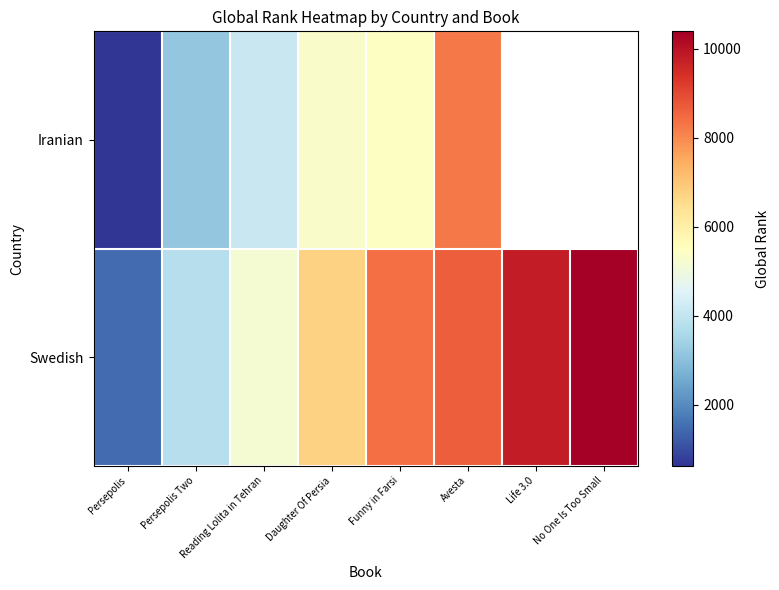

Which series has the largest total across all categories?

Swedish